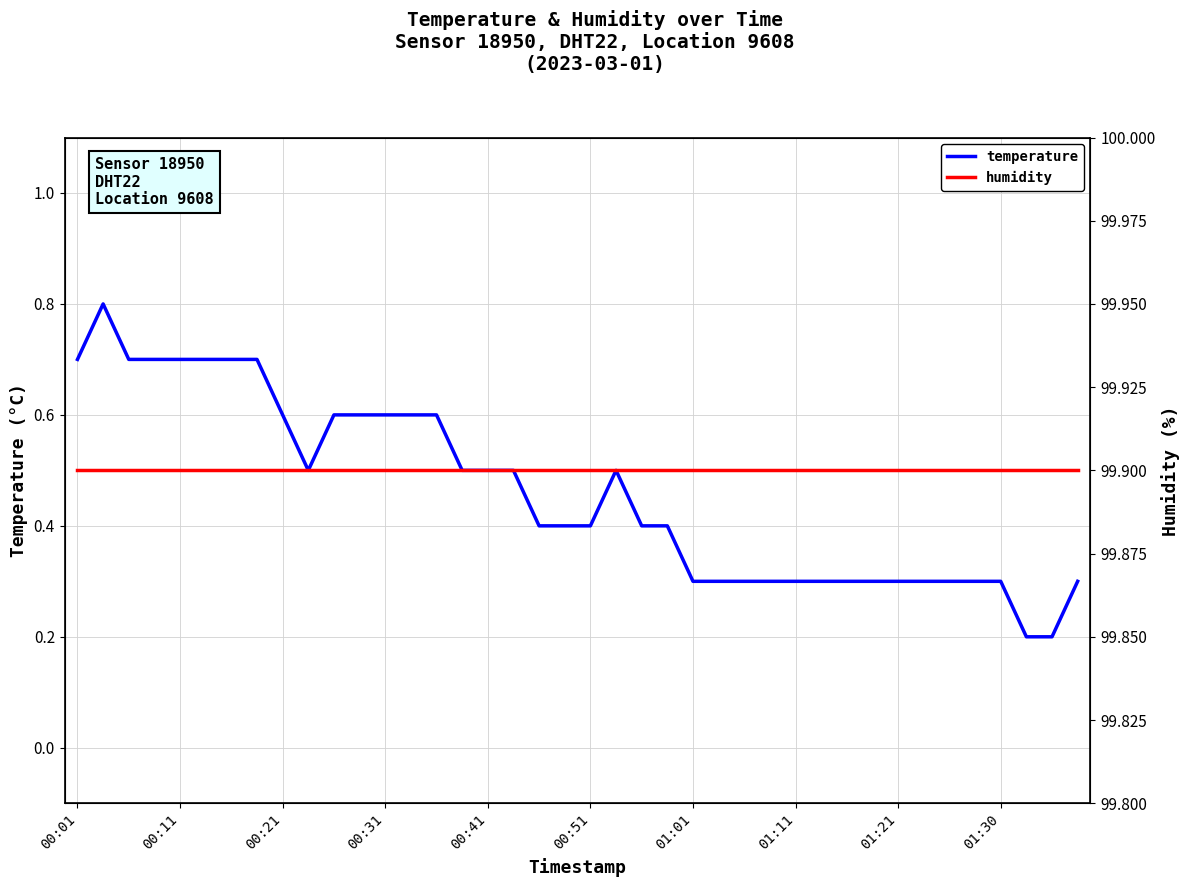

True or false: humidity has a value of 55.6 at 00:31.

False